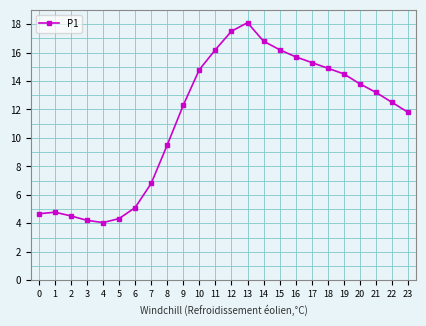

How many interior local valleys (lower than both neighbors) does the data have?

1